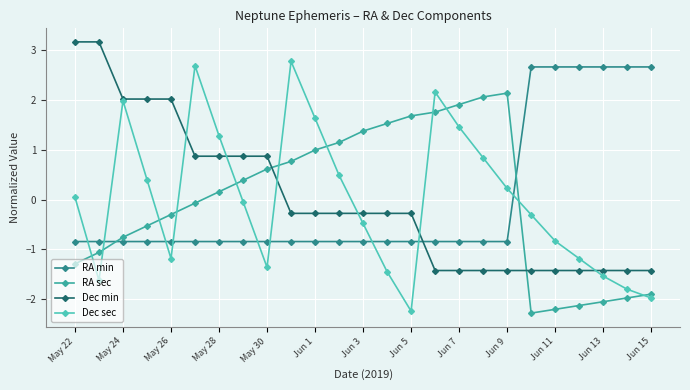

Which series ends up on top after the final intersection of RA min and RA sec?

RA min